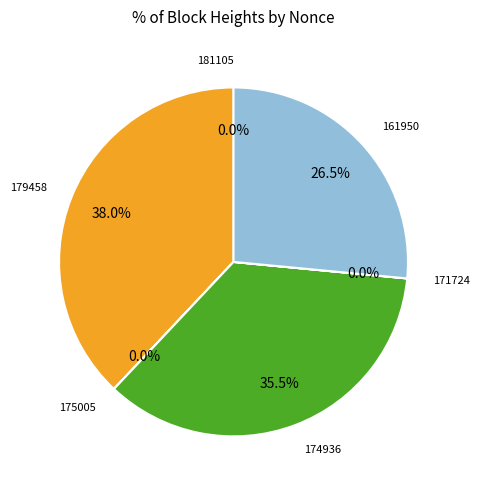

Is there a majority slice in this chart?

No